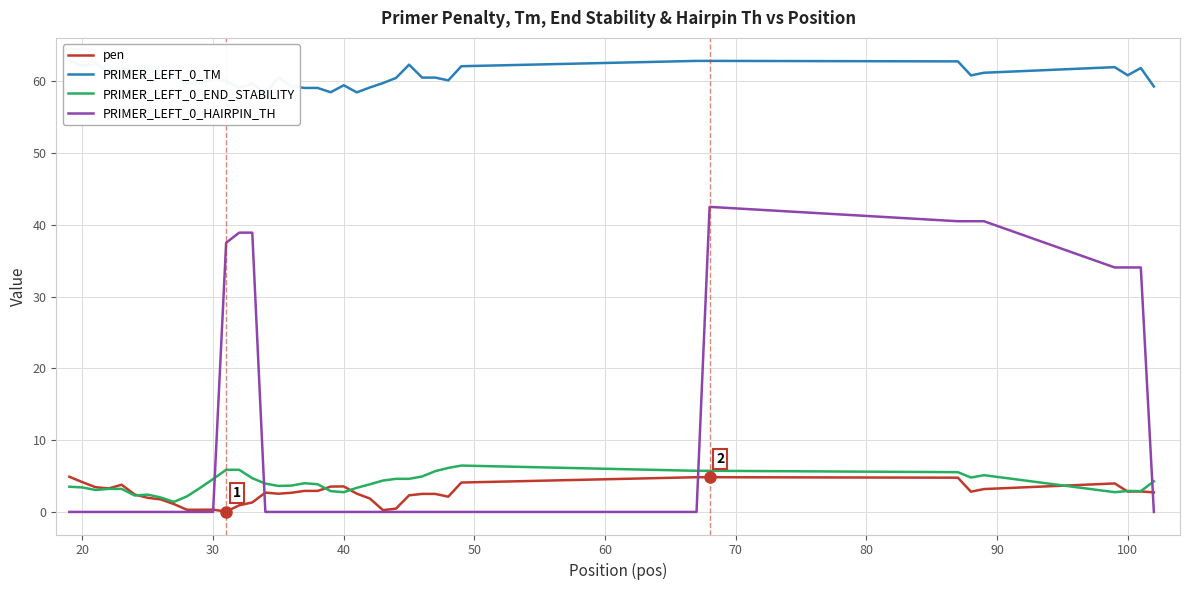

Is the value of PRIMER_LEFT_0_TM at 37 greater than the value of PRIMER_LEFT_0_END_STABILITY at 30?

Yes